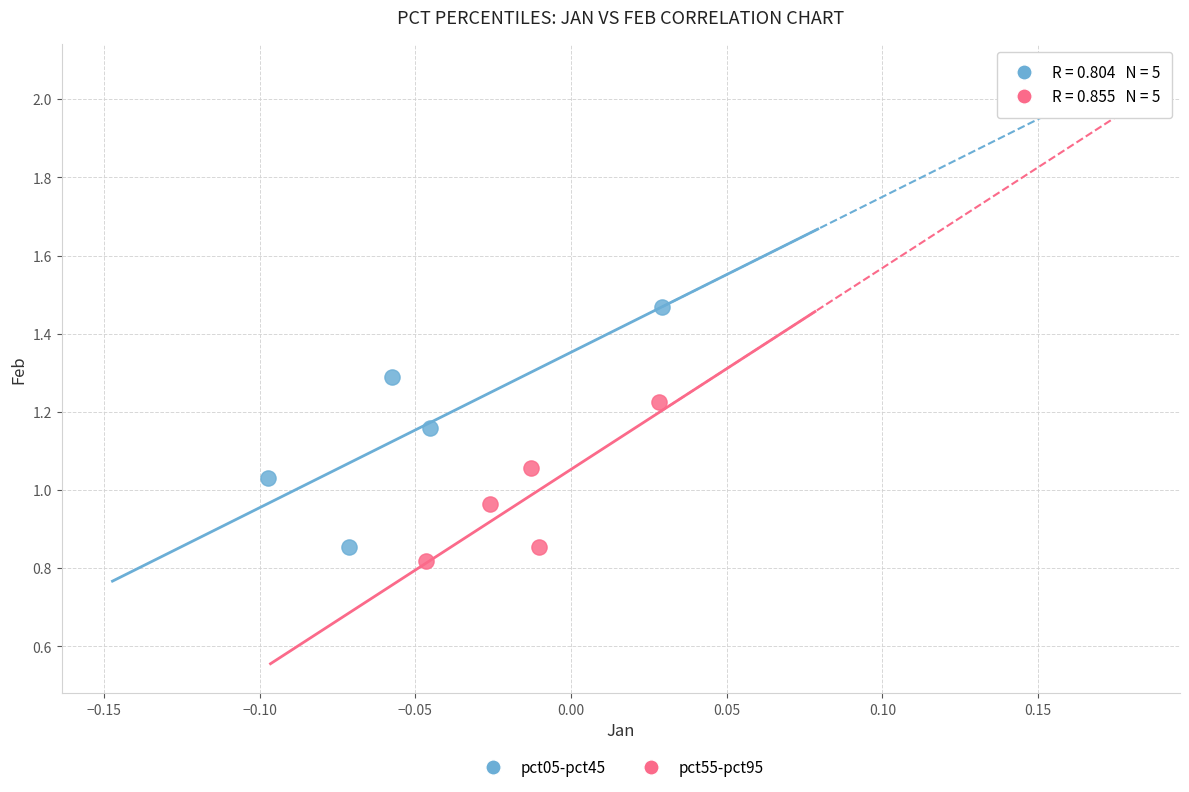

Which series contains the highest Y value?

pct05-pct45